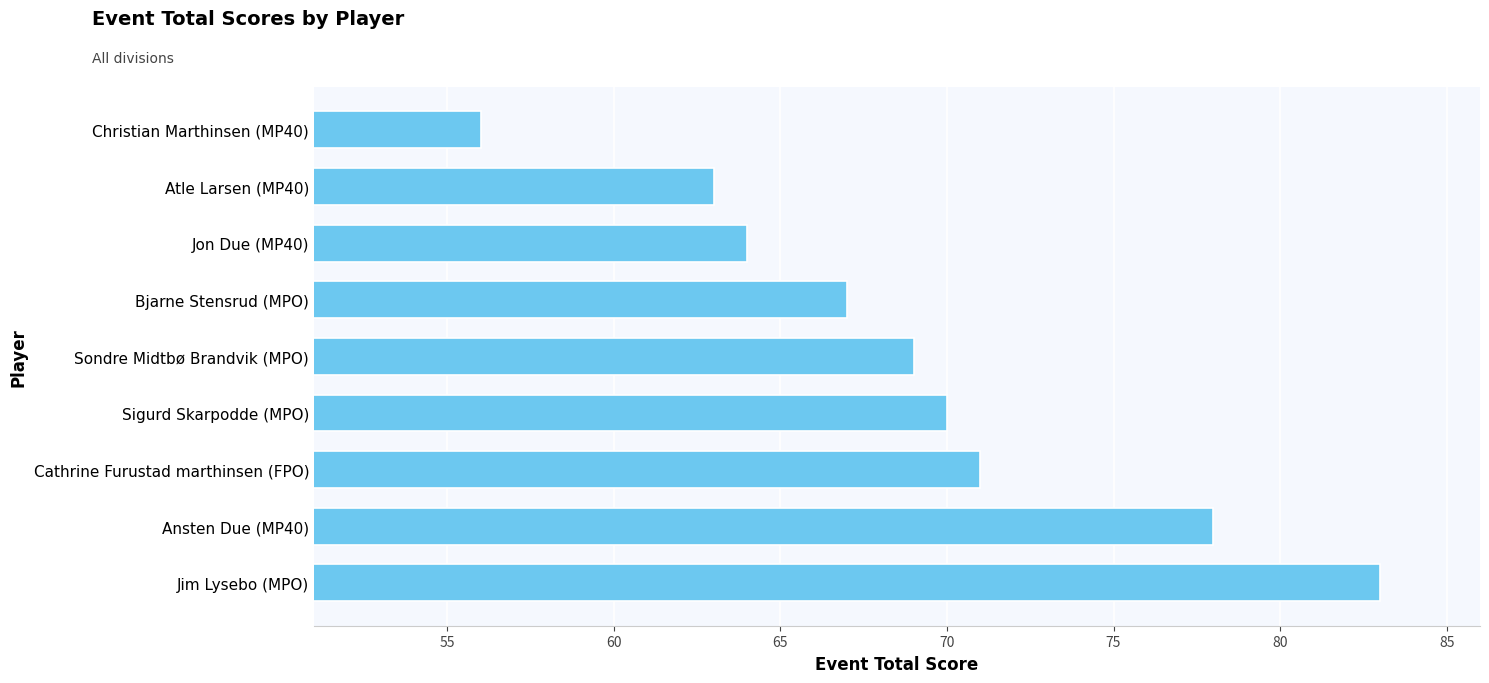

What is the change in value from Jim Lysebo (MPO) to Cathrine Furustad marthinsen (FPO)?

-12